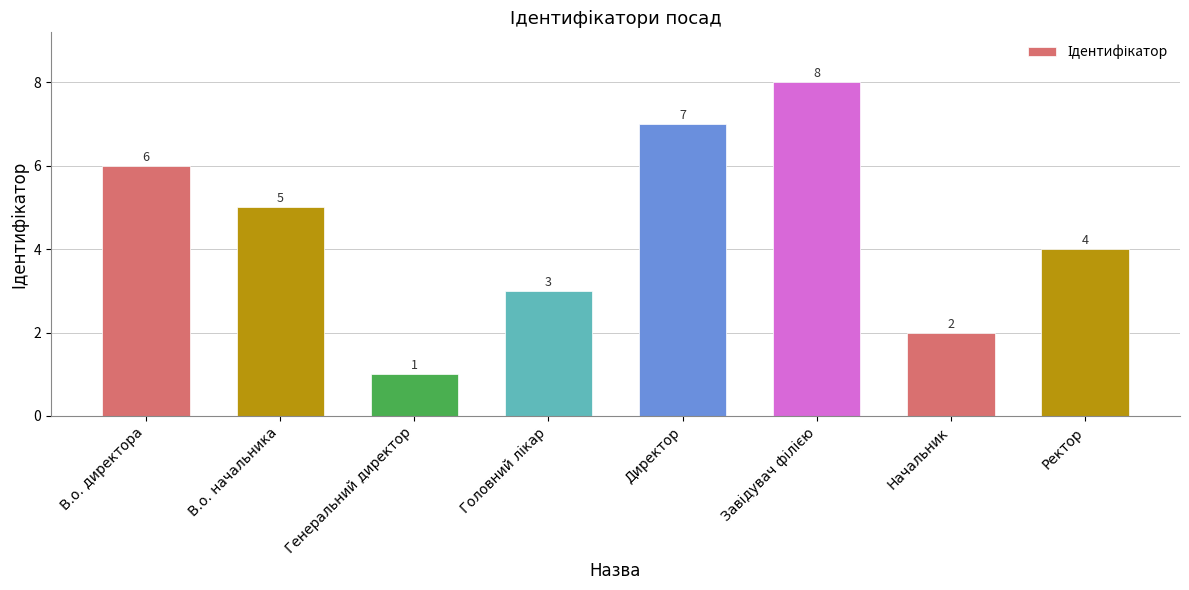

Is it true that the value at Директор is 7?

True